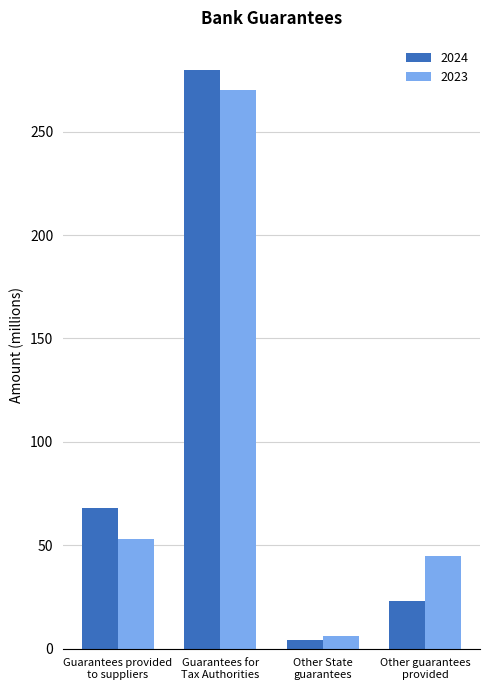

Are the bars grouped side by side (vs. stacked)?

Yes